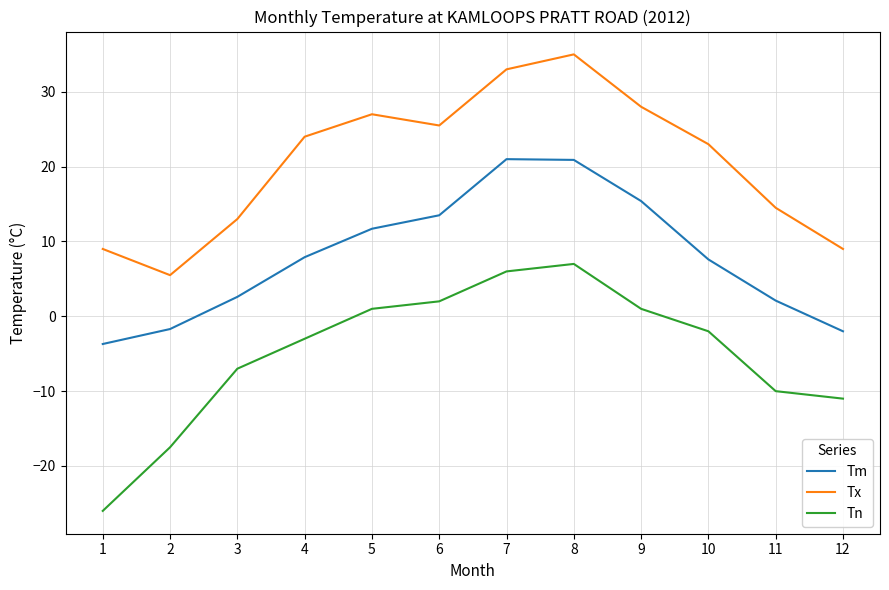

How many negative values does the Tm series have?

3